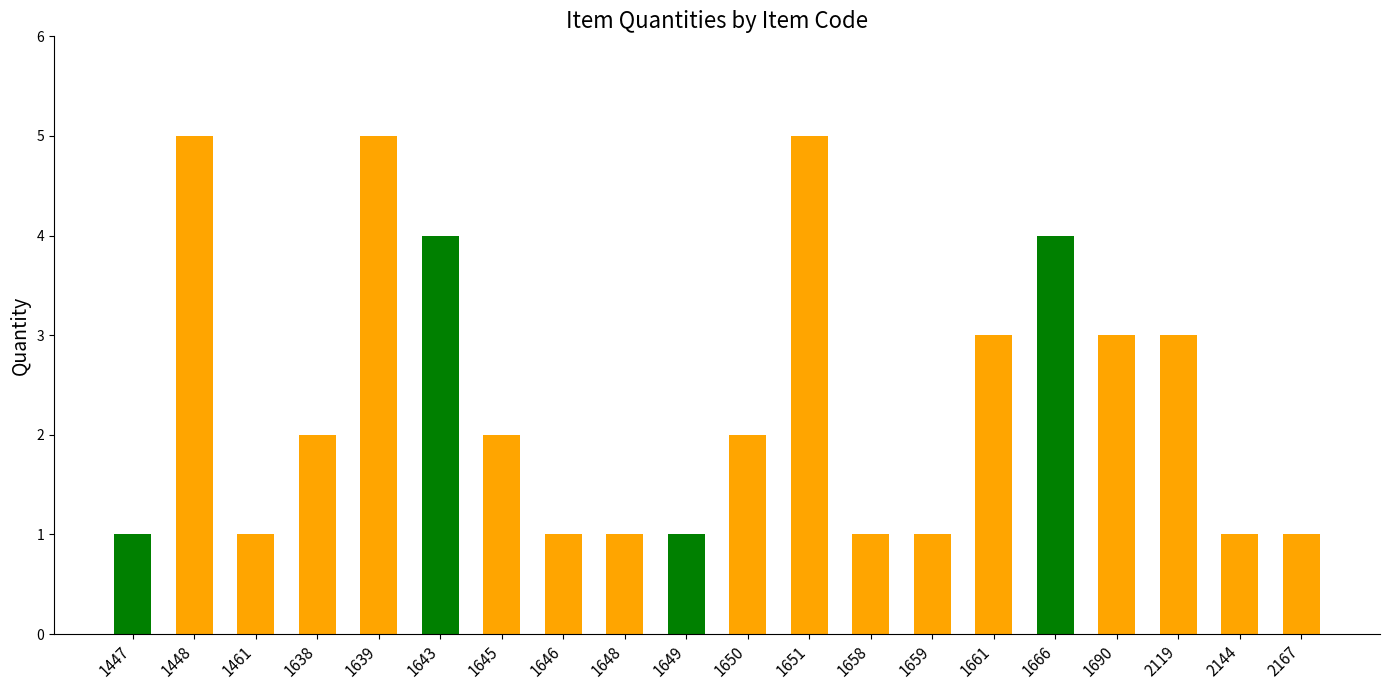

How many distinct data groups are displayed?

1